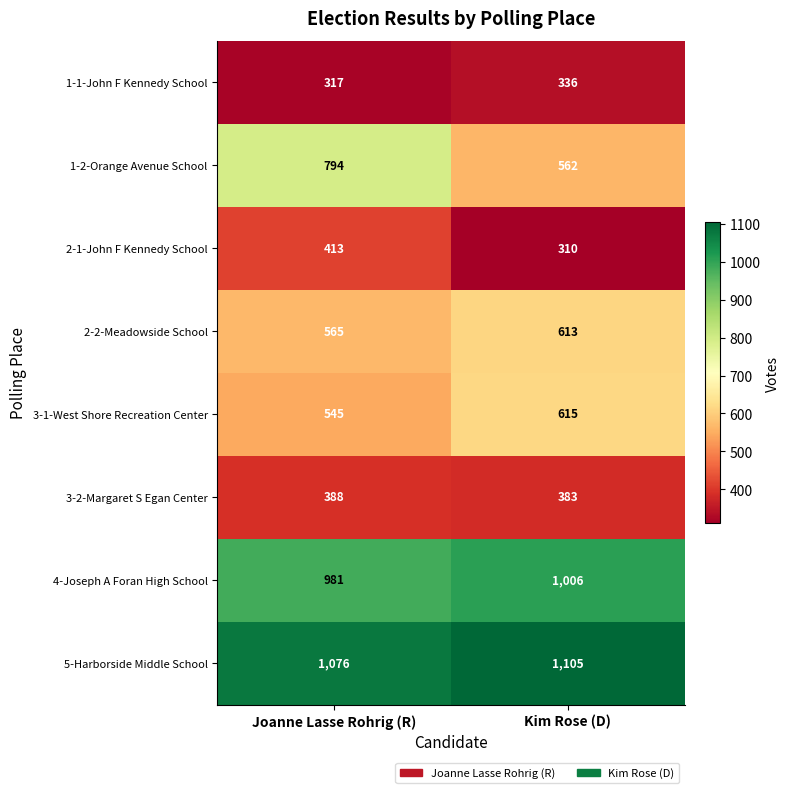

Read the 1-2-Orange Avenue School value at Joanne Lasse Rohrig (R), to the nearest 50.

800